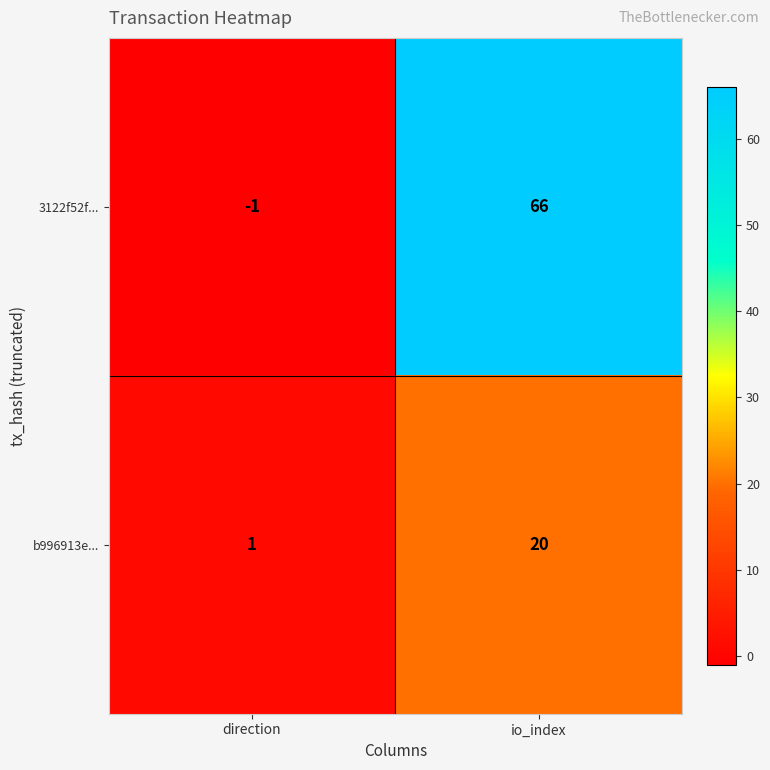

Which category has the lowest value in the 3122f52f... series?

direction